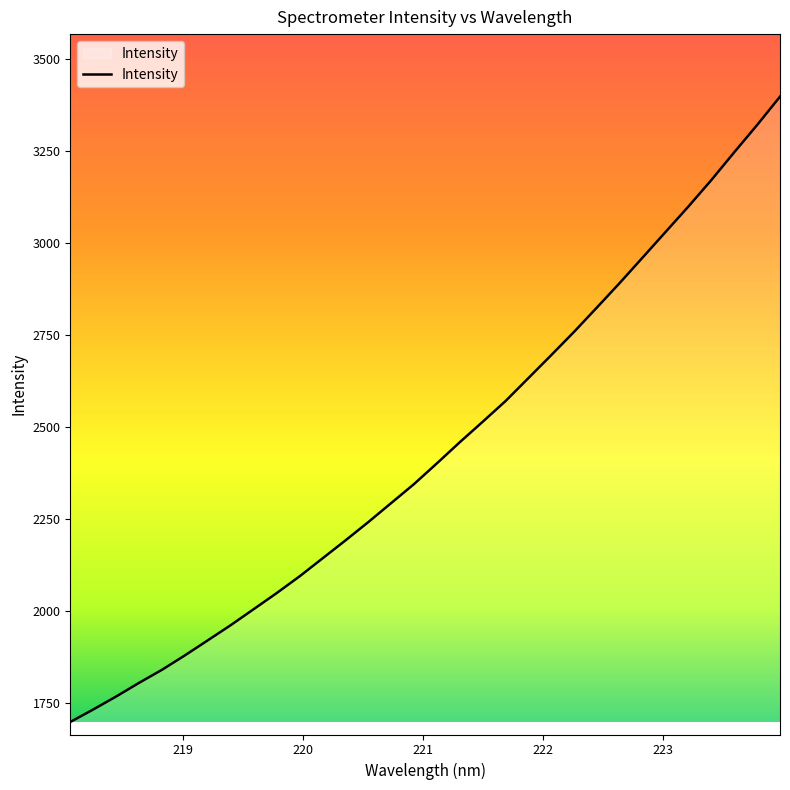

What is the minimum value shown in the chart?

1698.9